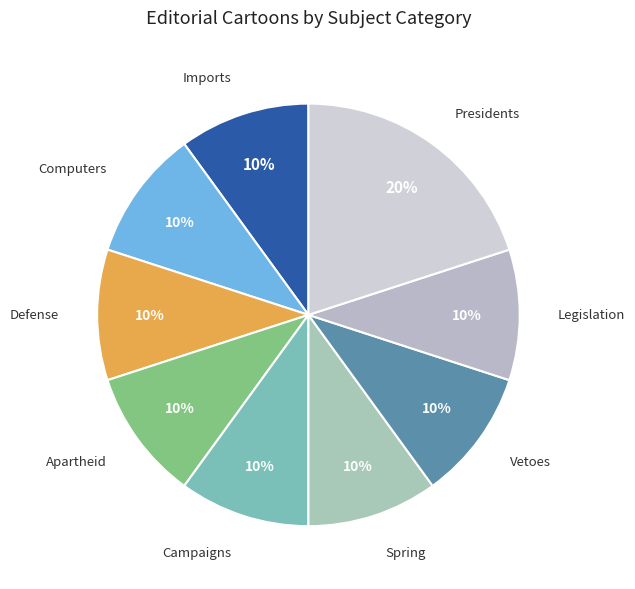

Which slice is the largest?

Presidents